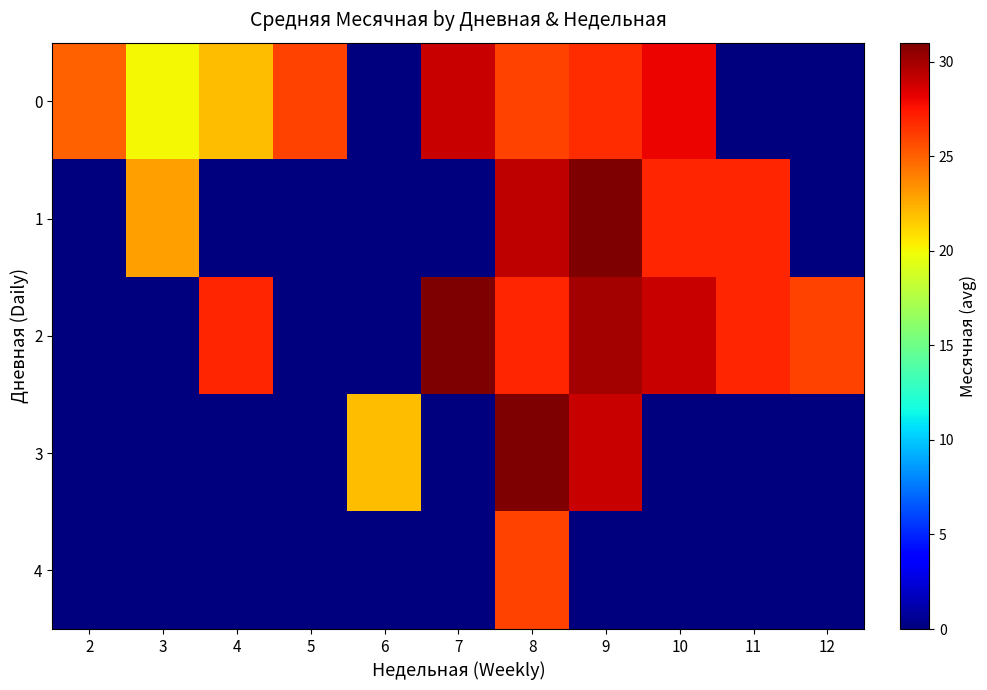

What is the spread (max minus min) of values at 5?

26.0